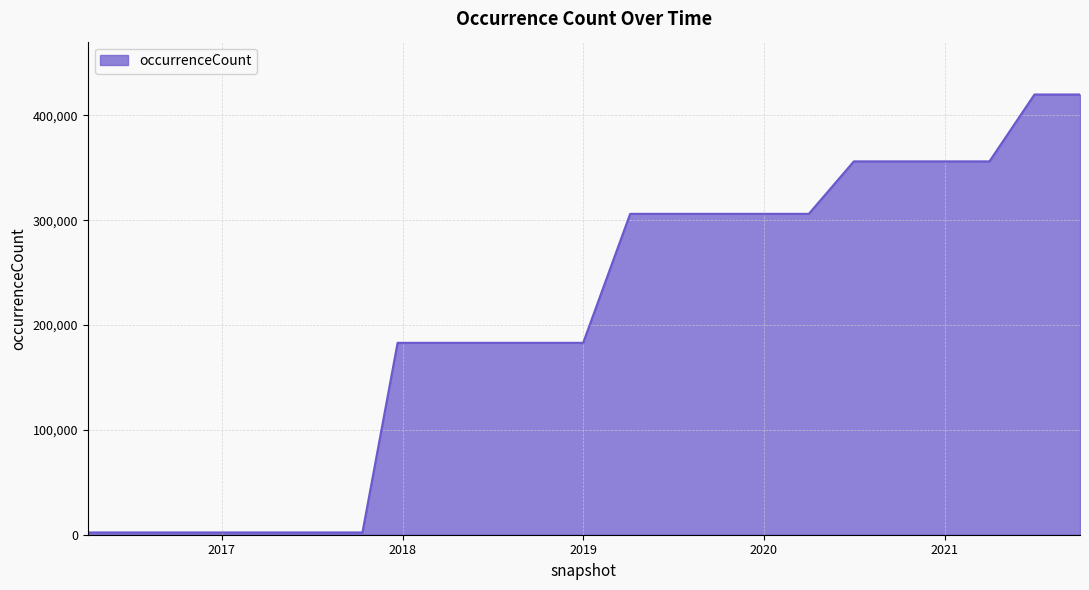

Count the values in the range 2166 to 356196.

21